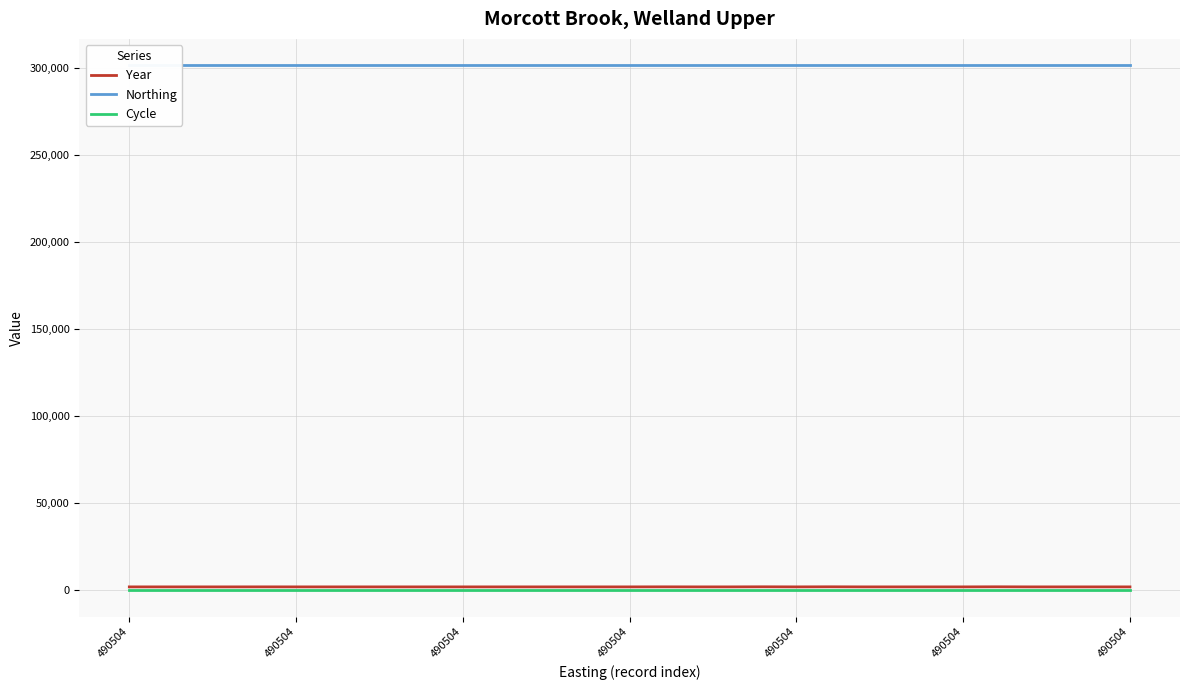

Is it true that Cycle equals 3 at 490504?

True